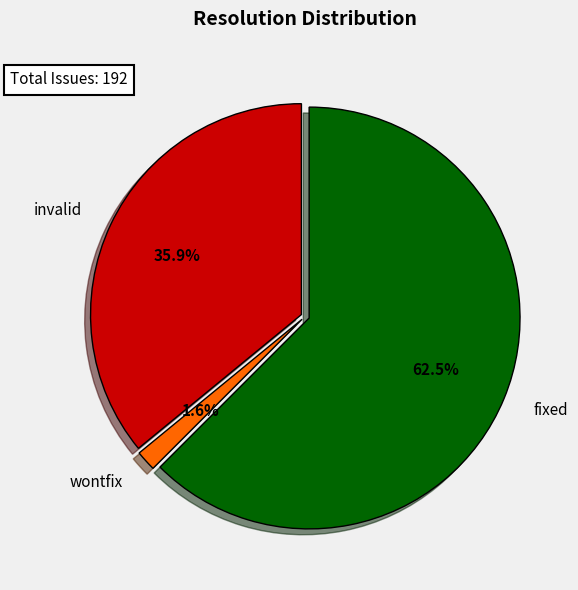

Which slice is the largest?

fixed